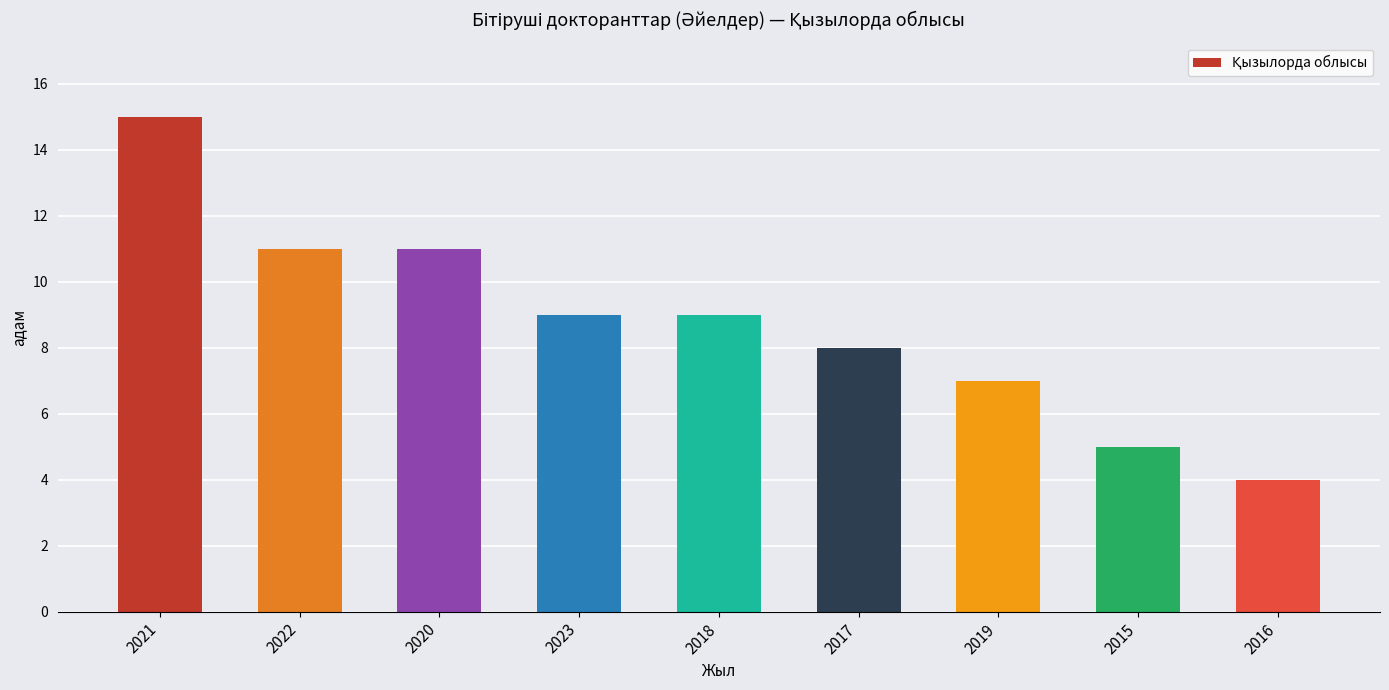

How many bars are there in total?

9